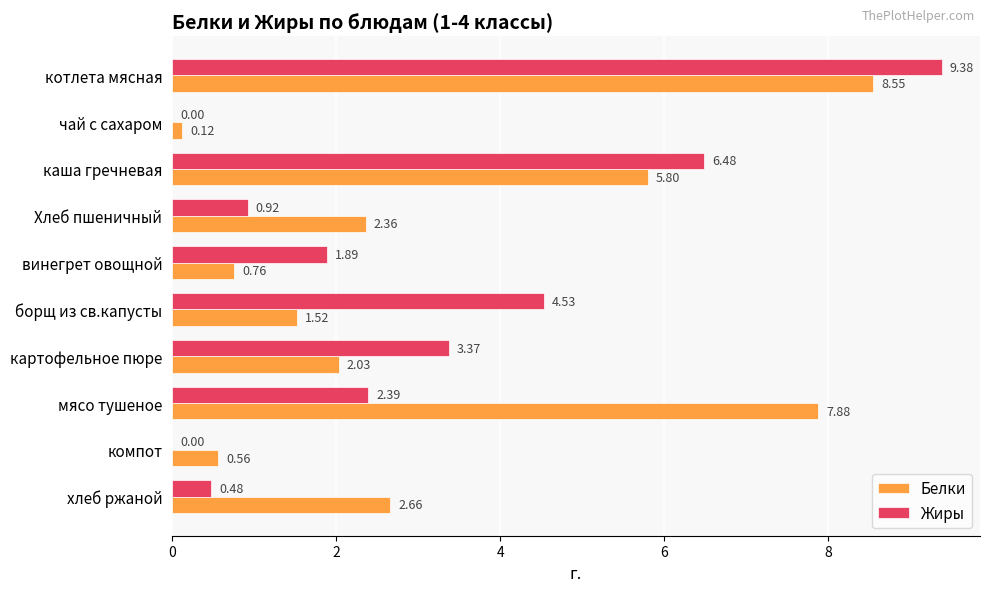

Which series changed the most between котлета мясная and чай с сахаром?

Жиры